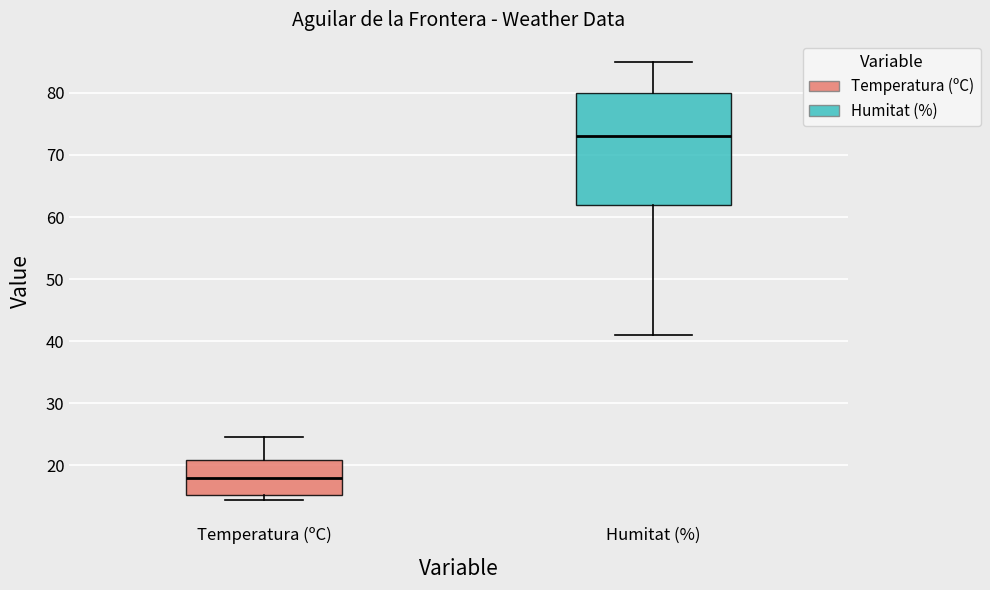

Which box has the lowest median line?

Temperatura (ºC)